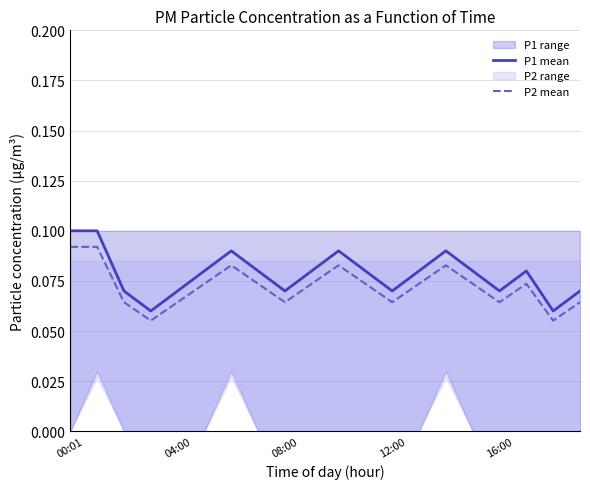

True or false: P1 mean and P2 mean cross at least once.

False